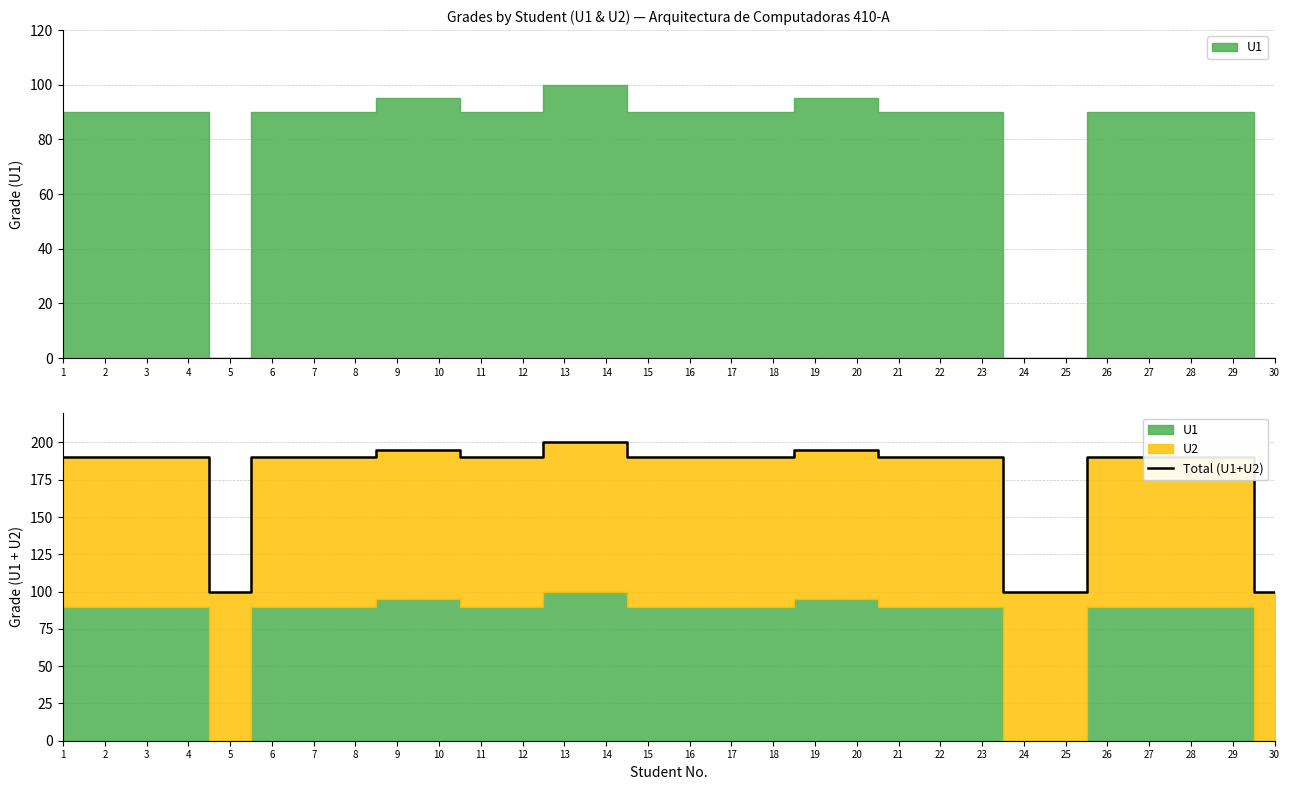

Is it true that Total (U1+U2) equals 190 at 29?

True